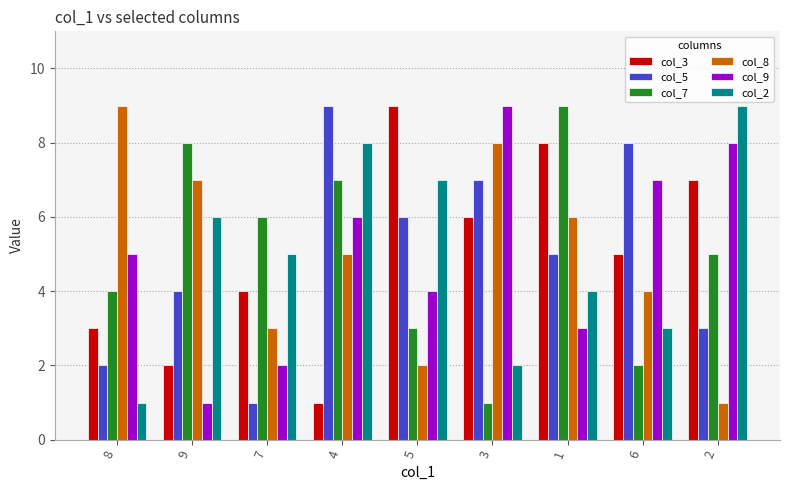

How many col_3 values are between 3 and 7?

5